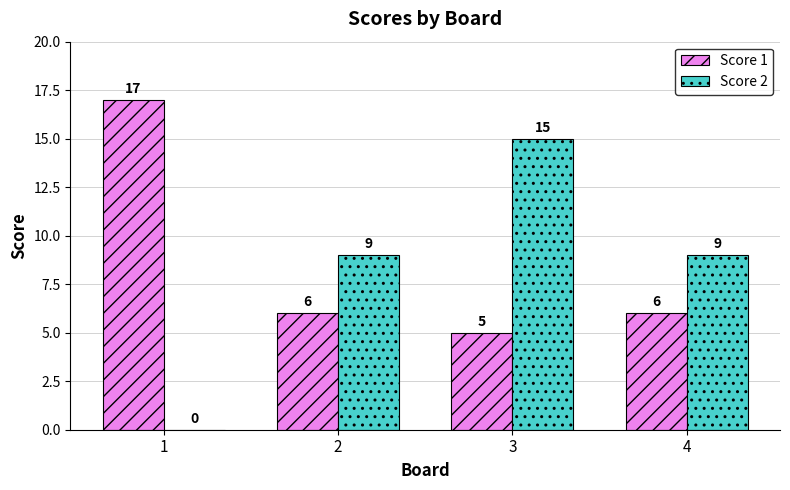

What is the highest value of the Score 1 series?

17